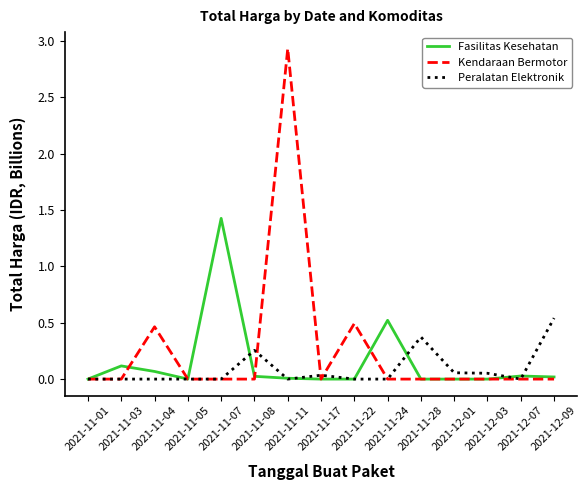

The Peralatan Elektronik series shows -0.2 at 2021-11-05. True or false?

False